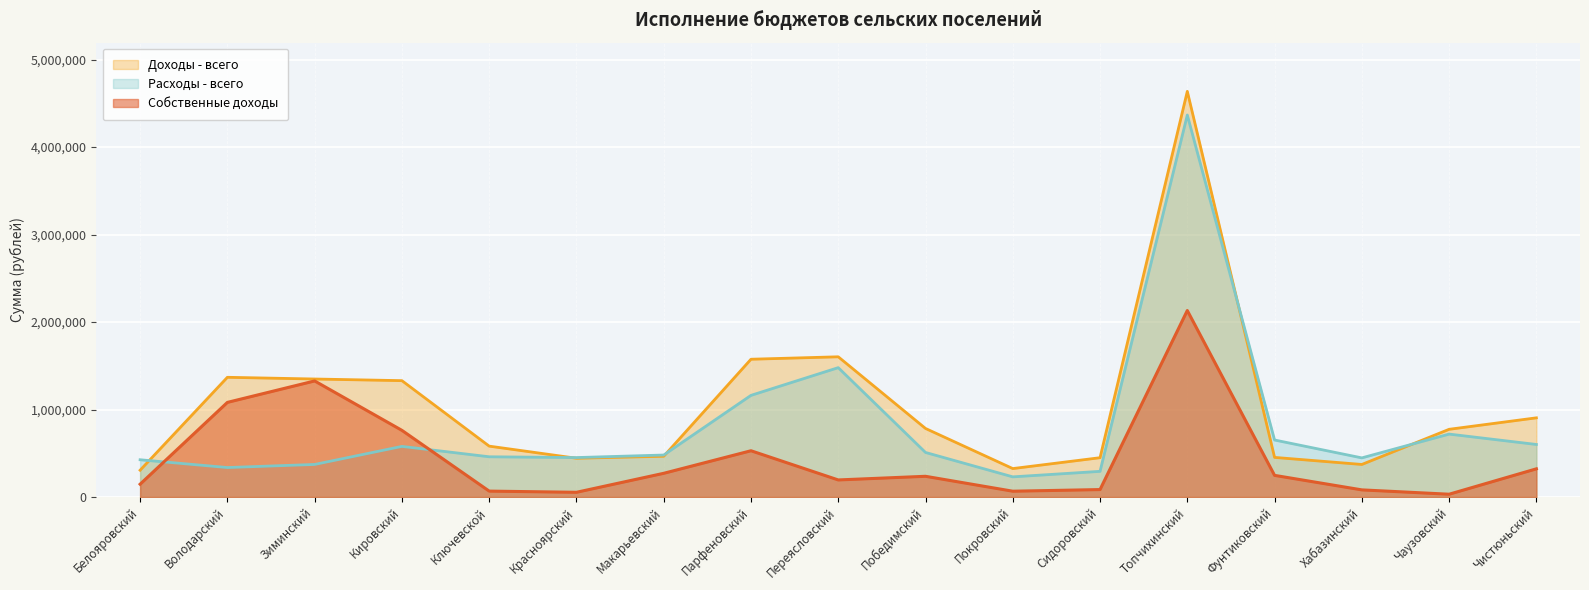

Which series has the largest range (max minus min)?

Доходы - всего